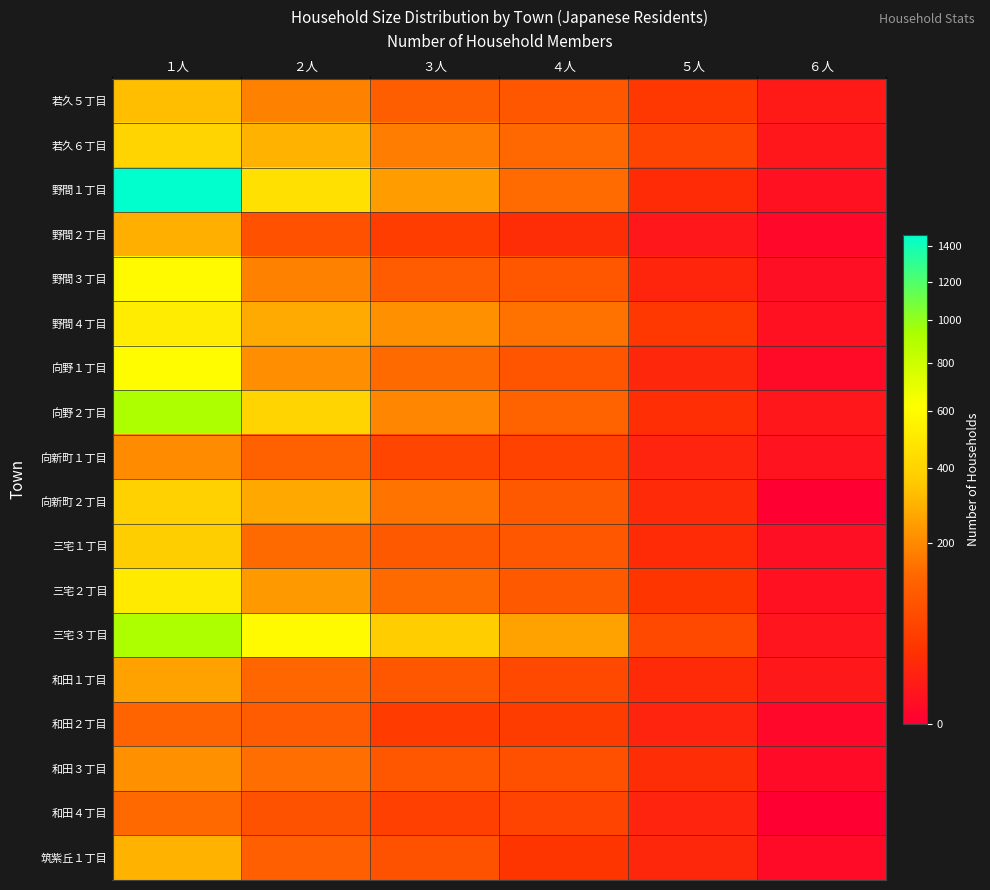

Which series has the largest total across all categories?

野間１丁目